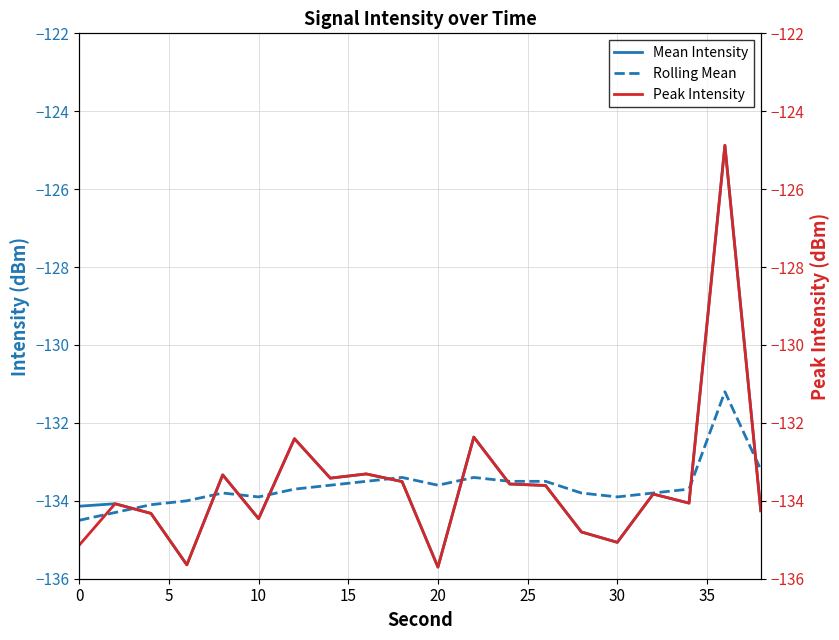

What is the minimum value for Mean Intensity?

-135.7